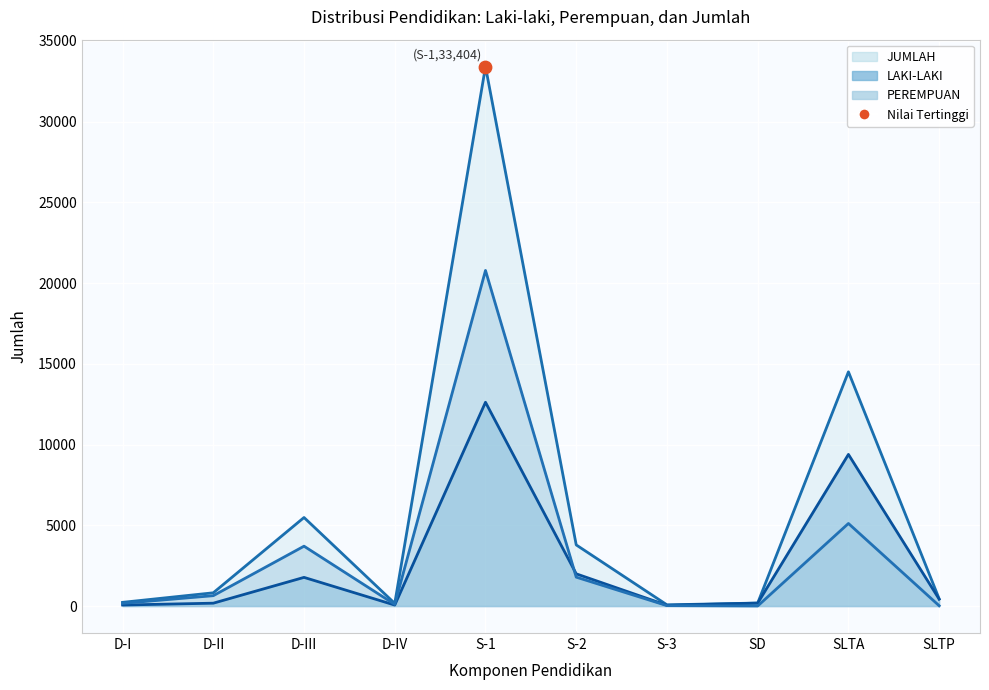

At how many categories does at least one series exceed 29228?

1